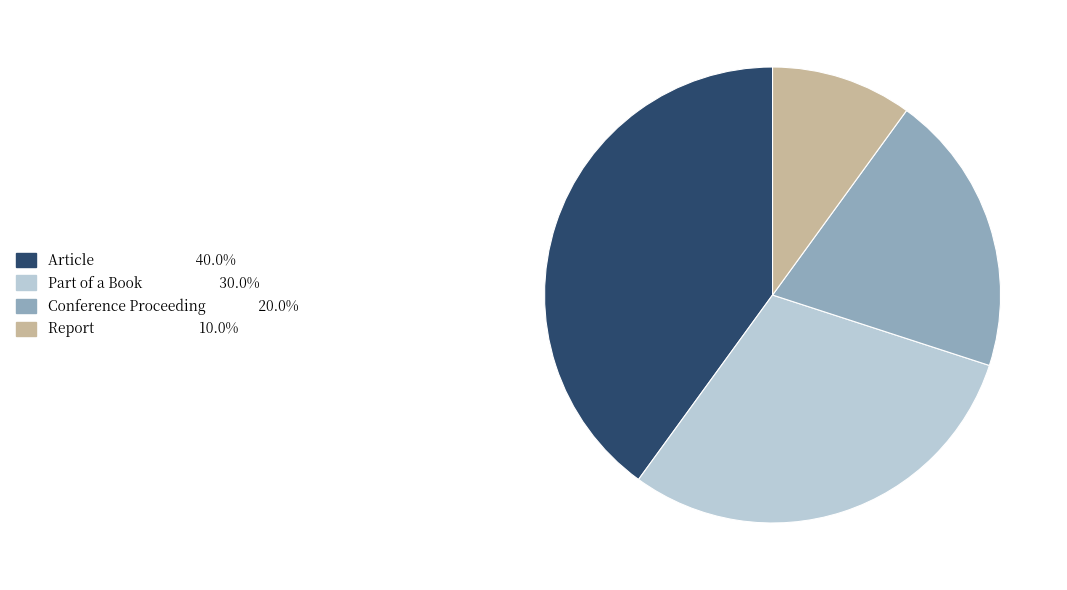

Which slice is the largest?

Article